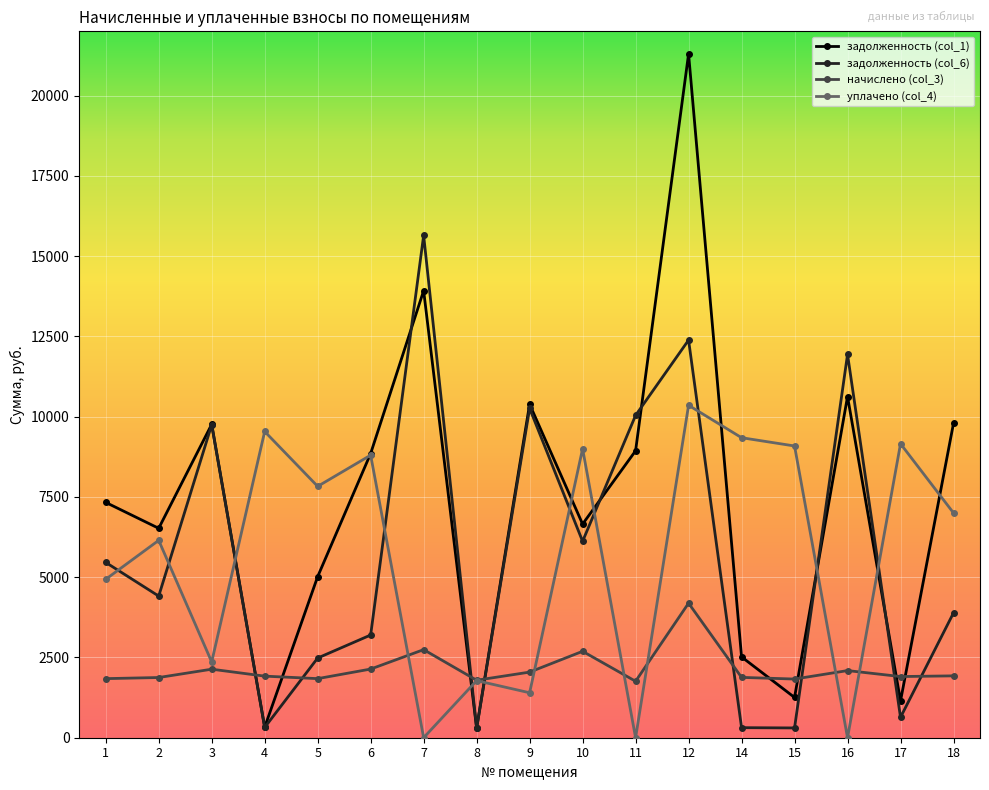

What is the value of the задолженность (col_1) point at the 10th from the left?

6653.4